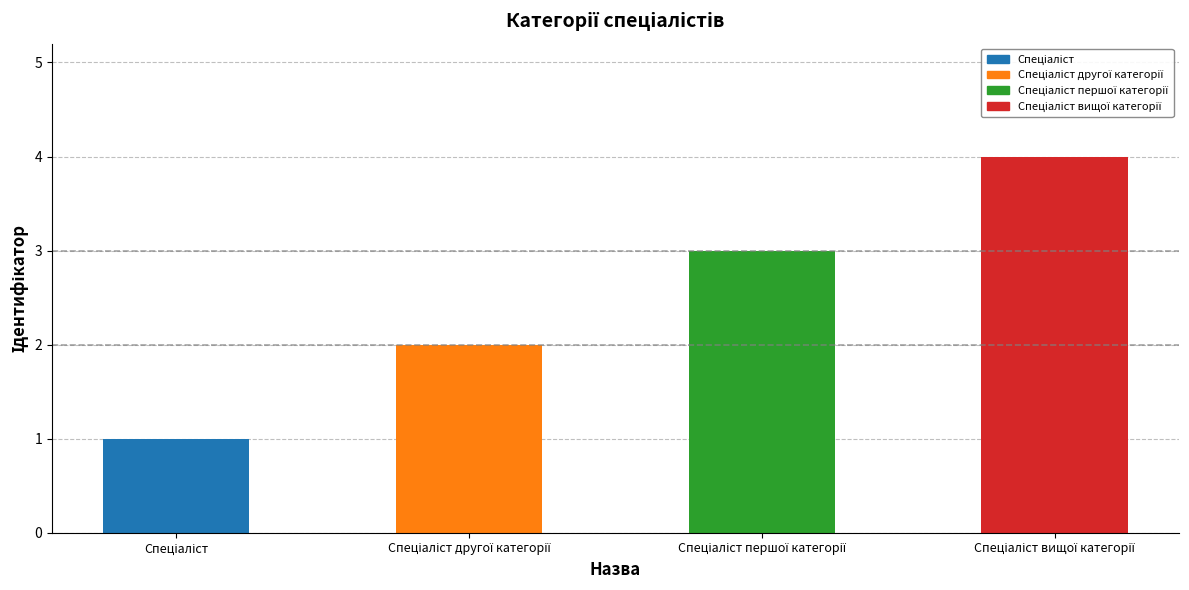

What is the greatest value displayed?

4